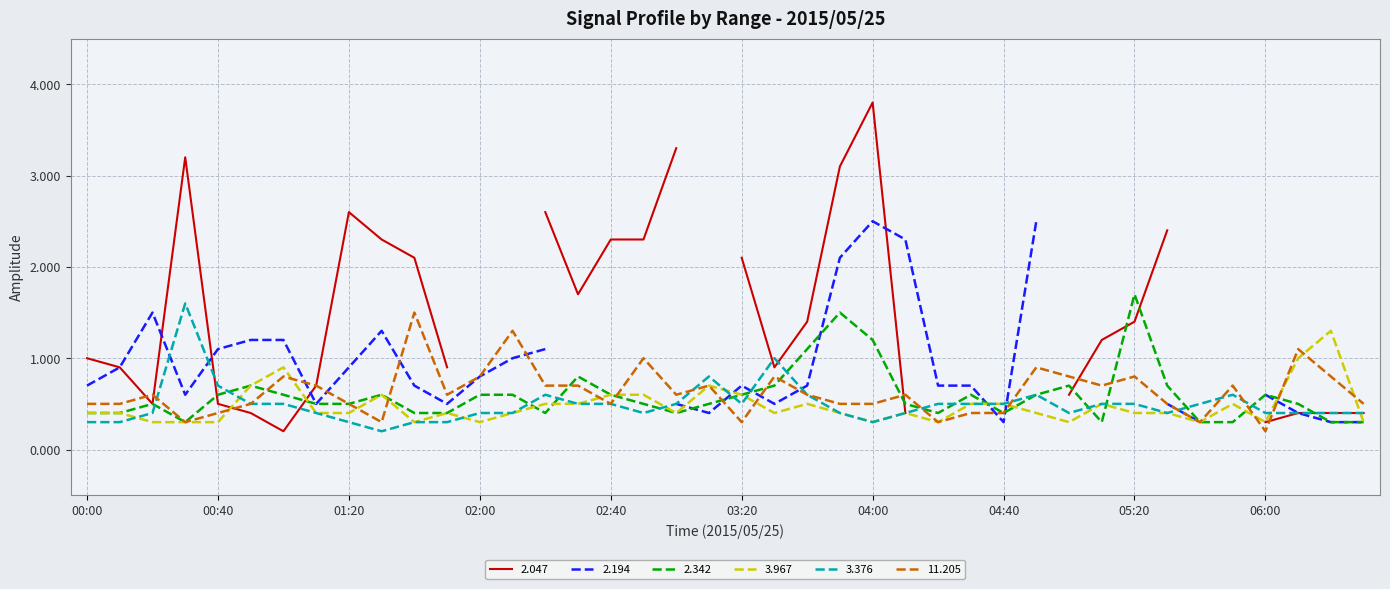

What is the lowest value of the 3.967 series?

0.3